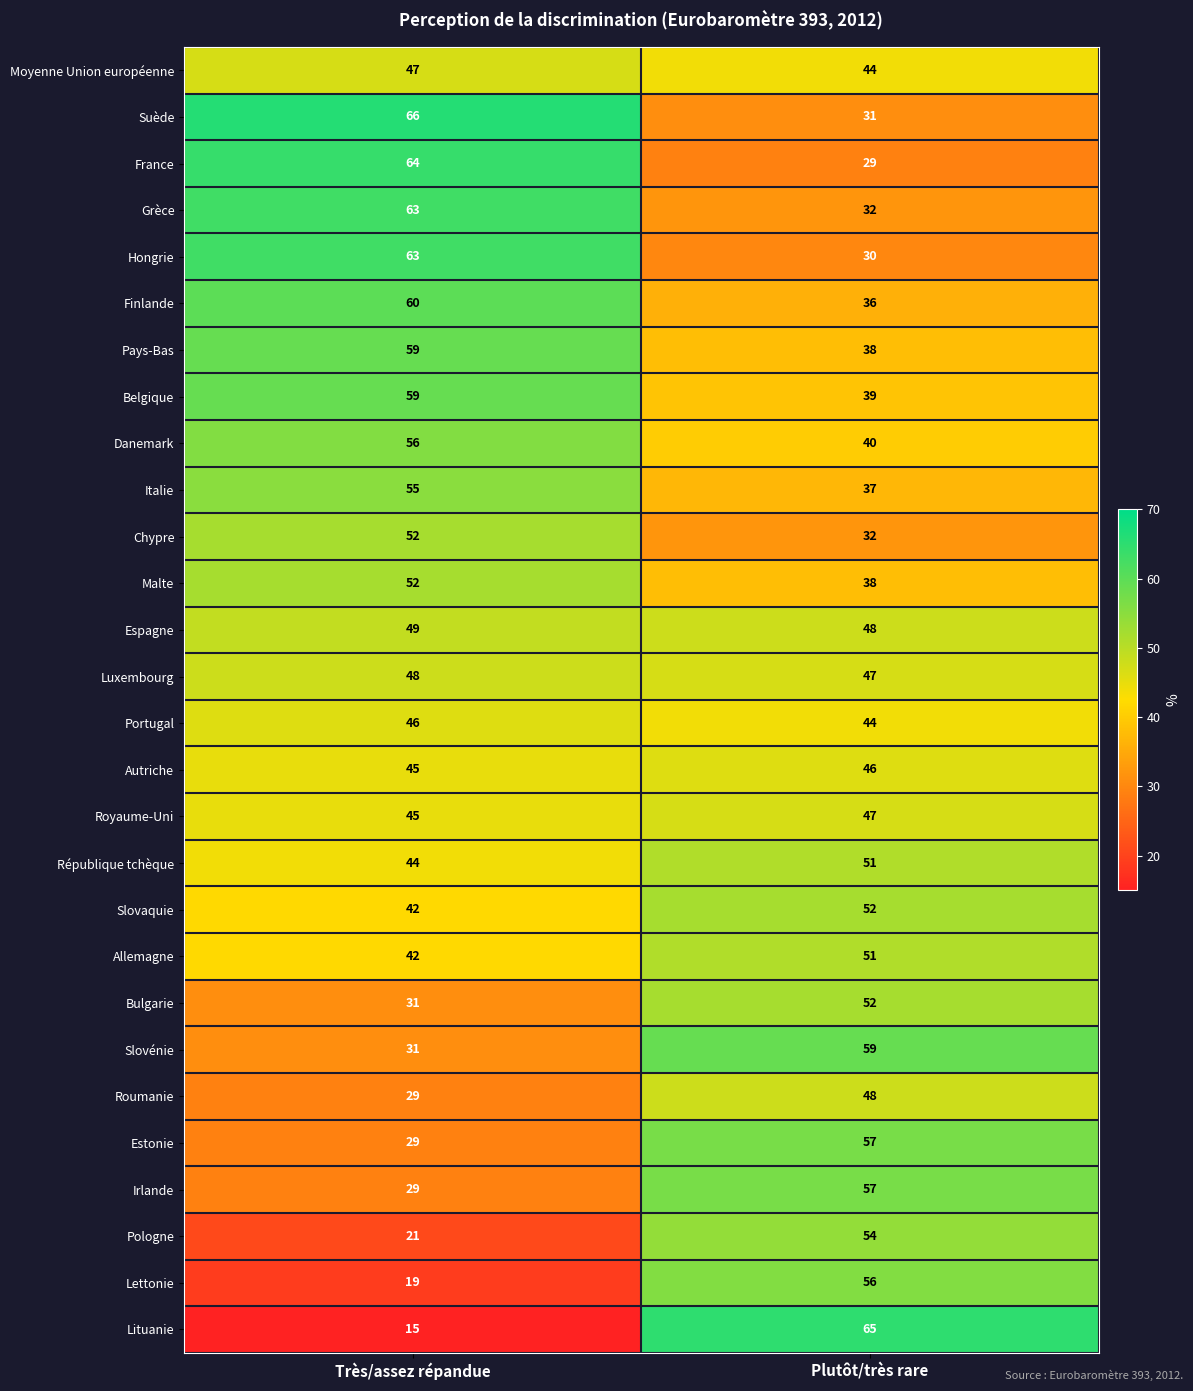

Which series has the widest spread of values?

Lituanie